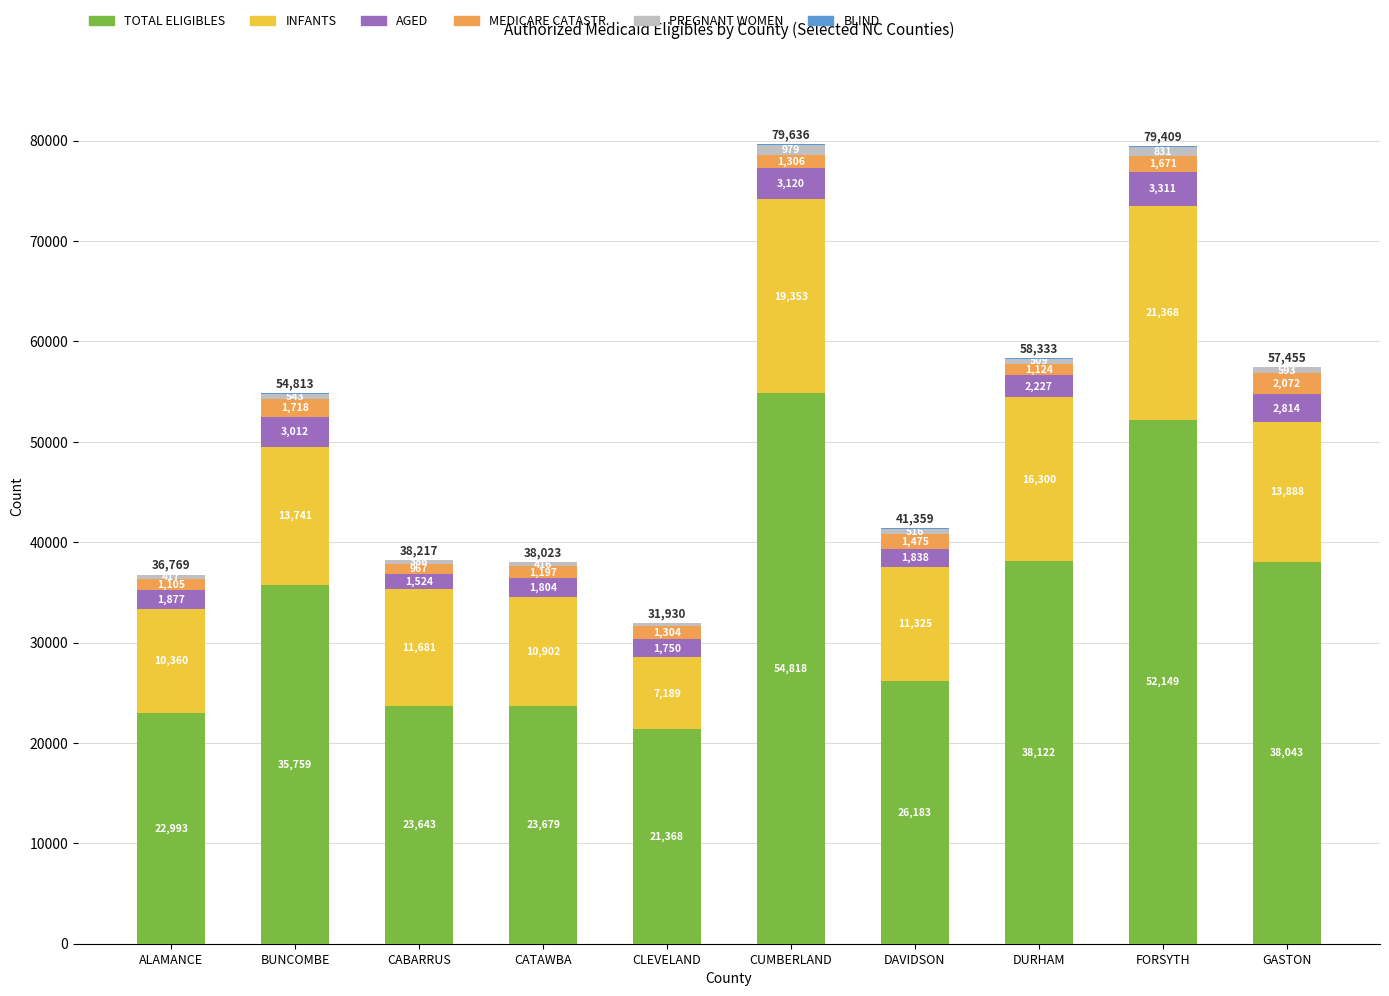

Which category has the highest value in the TOTAL ELIGIBLES series?

CUMBERLAND